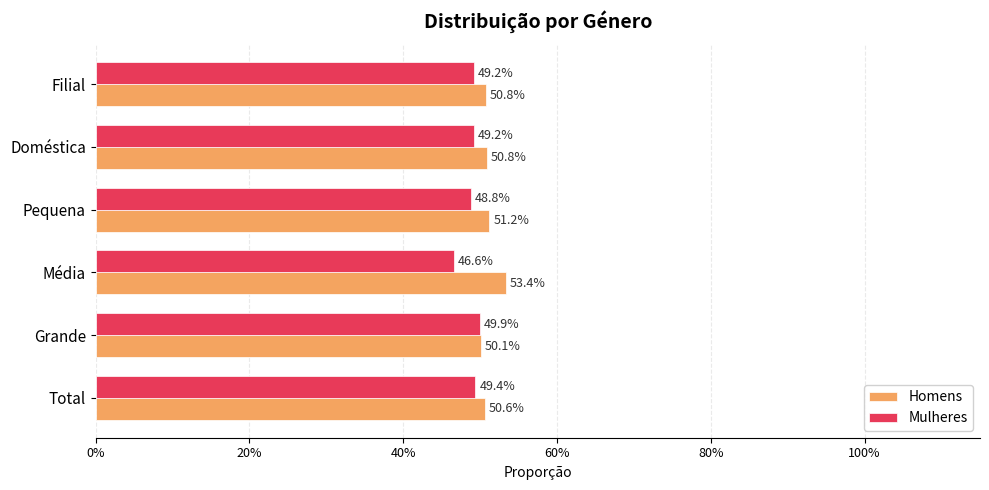

What are all the series names shown in the legend?

Homens, Mulheres